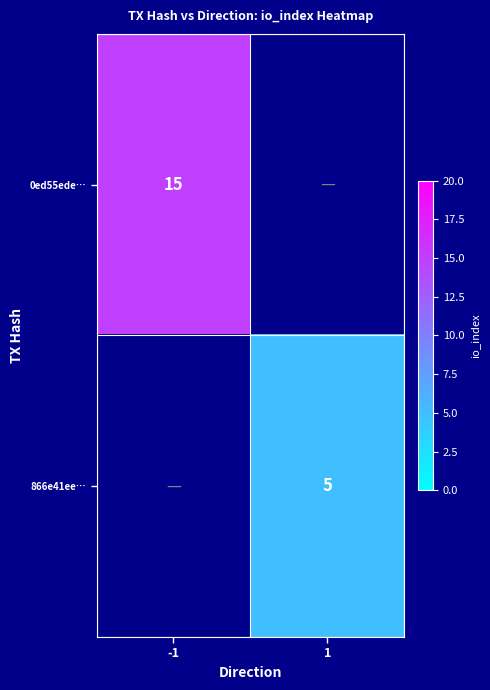

The value of 0ed55ede… at -1 is 15. True or false?

True